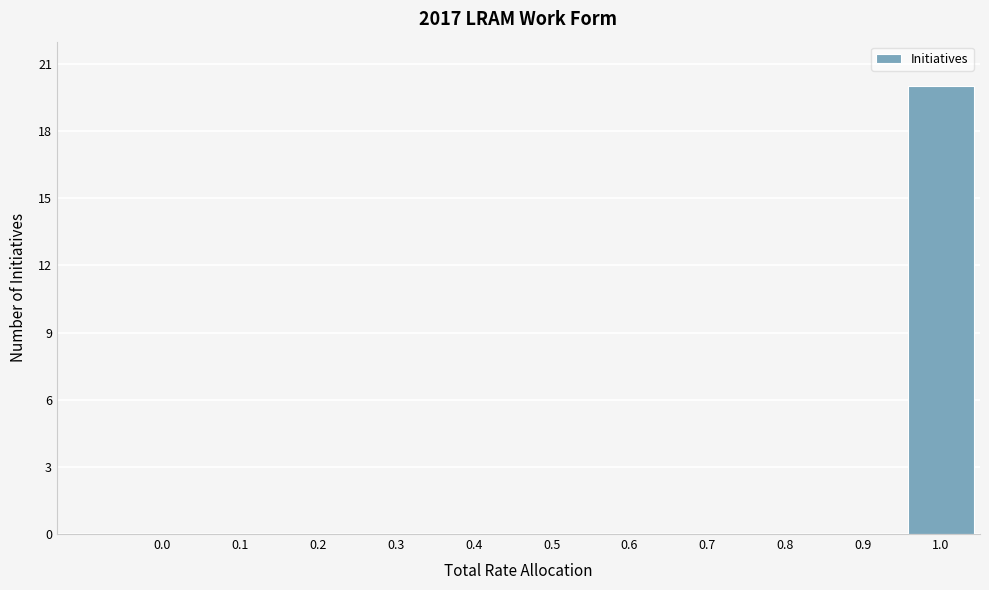

Reading left to right, list all the values displayed in this chart.

0.0=0	0.1=0	0.2=0	0.3=0	0.4=0	0.5=0	0.6=0	0.7=0	0.8=0	0.9=0	1.0=20